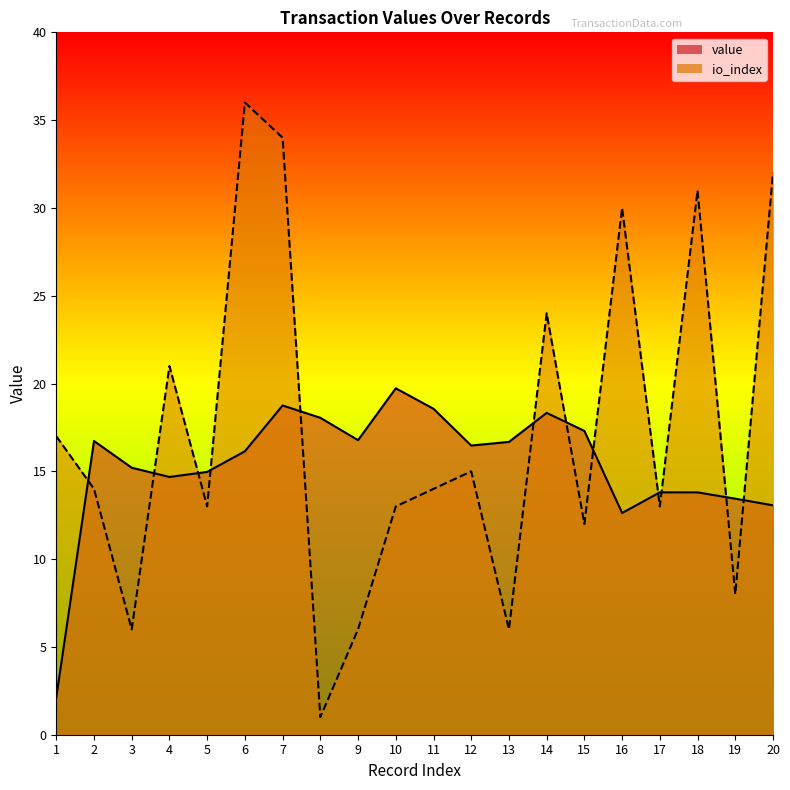

True or false: value_line has a value of 18.6 at 11.

True